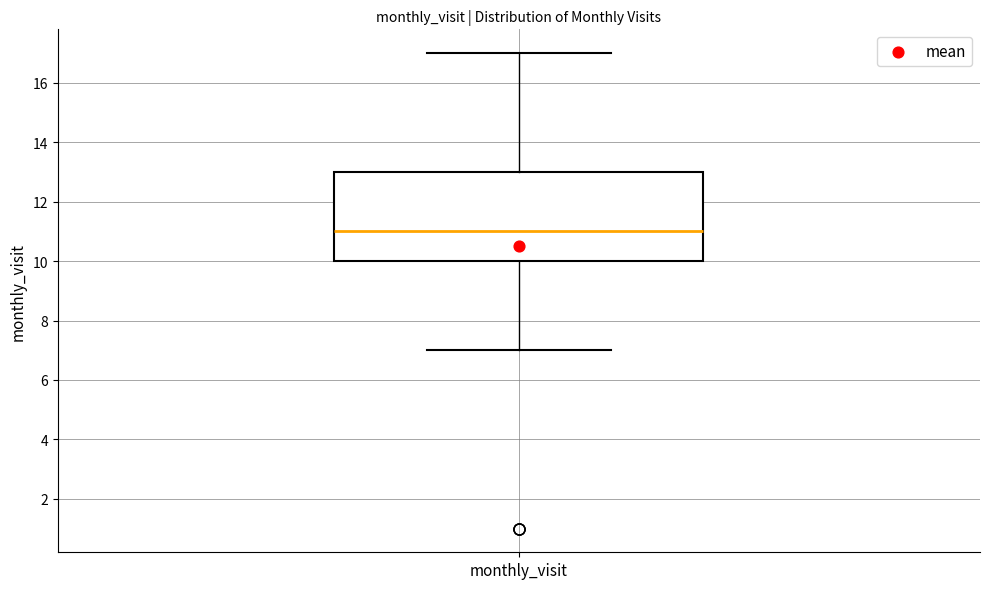

Where is the lower edge of the box for monthly_visit on the y-axis? The values are not printed on the chart, so give them approximately, as read against the axis.

10